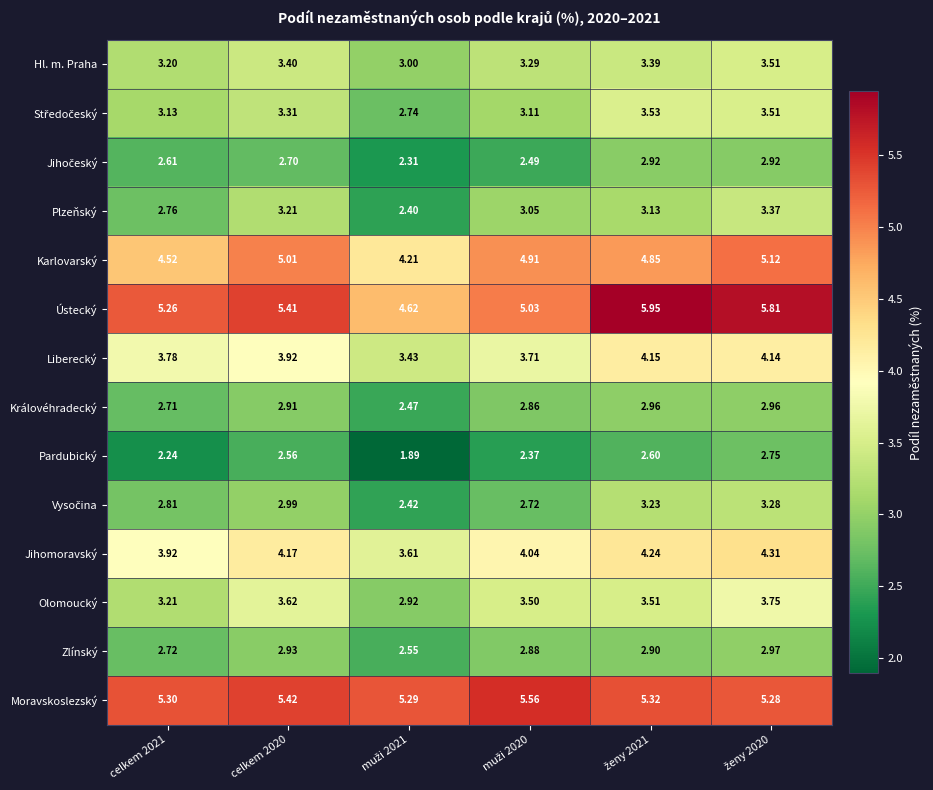

Which series has the largest total across all categories?

Moravskoslezský